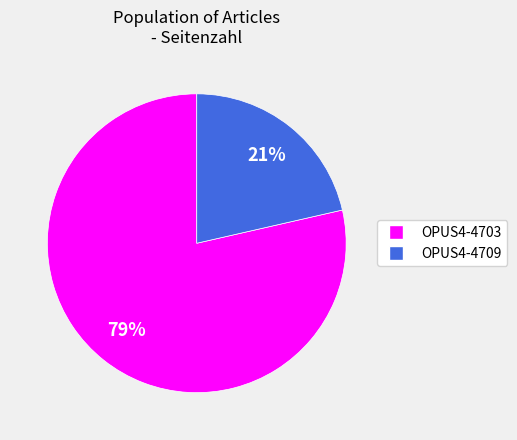

Count the number of slices in the pie.

2